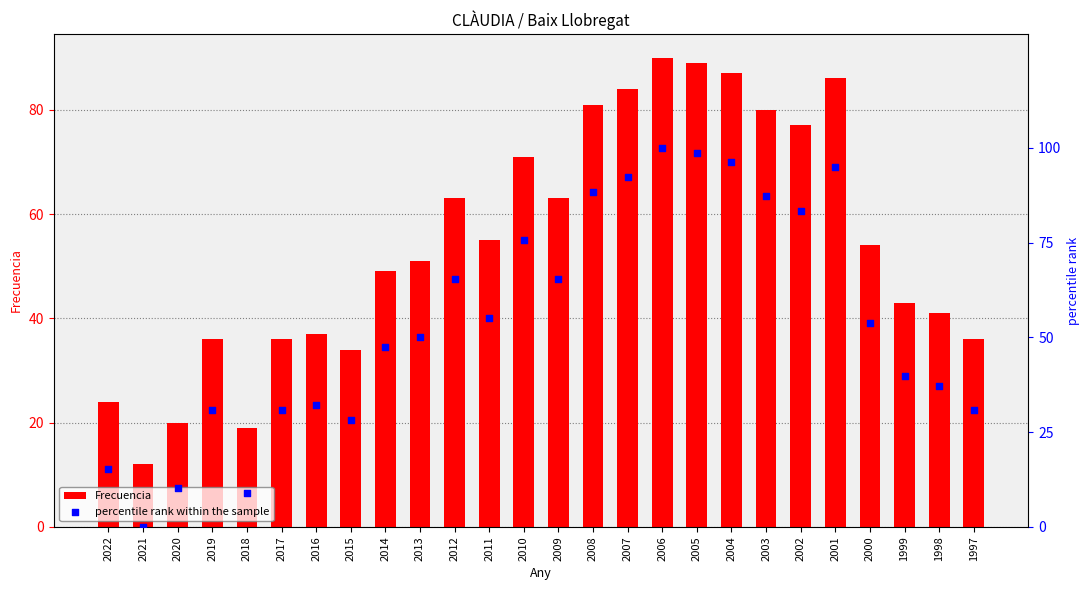

Which series contains the lowest Y value?

percentile rank within the sample